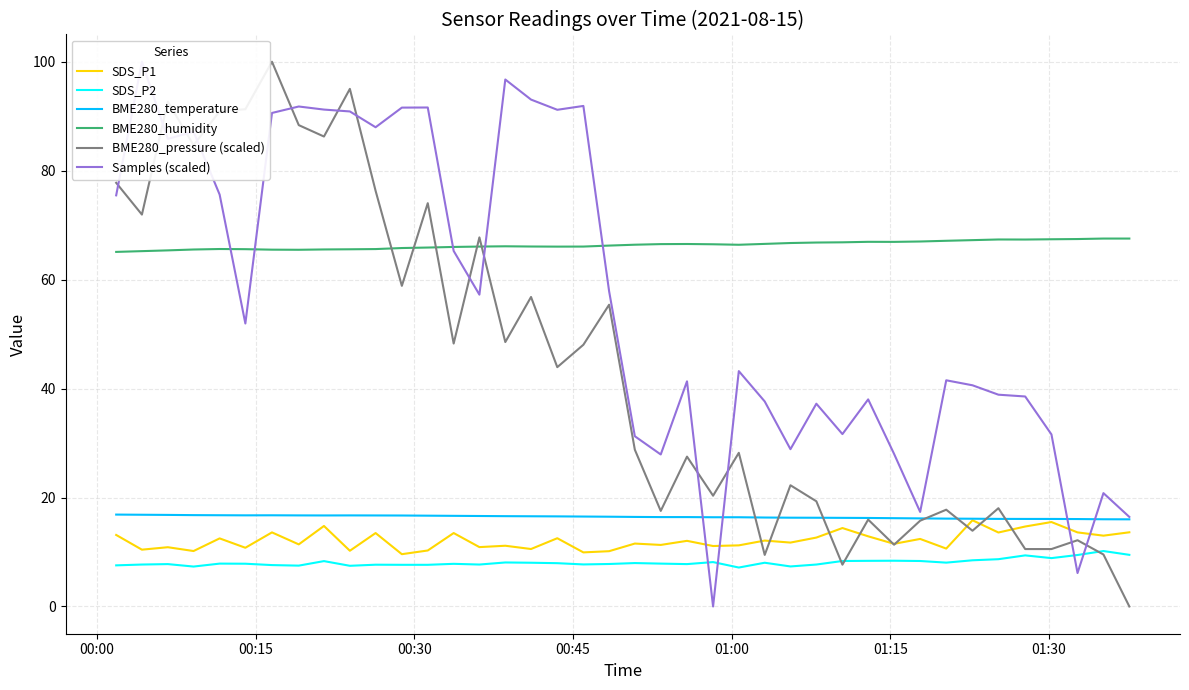

Reading left to right, what are all the values shown in this chart?

SDS_P1: 13.1	10.4	10.9	10.2	12.5	10.8	13.6	11.4	14.8	10.2	13.5	9.6	10.3	13.5	10.9	11.2	10.6	12.5	9.9	10.2	11.6	11.3	12.1	11.1	11.2	12.1	11.7	12.7	14.4	12.9	11.5	12.4	10.6	15.8	13.6	14.7	15.5	13.6	13.0	13.6
SDS_P2: 7.5	7.7	7.8	7.3	7.9	7.8	7.6	7.5	8.3	7.5	7.7	7.7	7.7	7.8	7.7	8.1	8.0	8.0	7.7	7.8	8.0	7.9	7.8	8.2	7.2	8.0	7.3	7.7	8.3	8.4	8.4	8.3	8.1	8.5	8.7	9.4	8.9	9.4	10.2	9.5
BME280_temperature: 16.9	16.8	16.8	16.8	16.8	16.7	16.7	16.7	16.7	16.7	16.7	16.7	16.7	16.6	16.6	16.6	16.6	16.5	16.5	16.5	16.4	16.4	16.4	16.4	16.4	16.3	16.3	16.3	16.3	16.2	16.2	16.2	16.1	16.1	16.1	16.1	16.1	16.1	16.0	16.0
BME280_humidity: 65.1	65.2	65.4	65.5	65.6	65.6	65.5	65.5	65.5	65.6	65.6	65.8	65.9	66.0	66.1	66.1	66.1	66.1	66.1	66.2	66.4	66.5	66.5	66.5	66.4	66.6	66.7	66.8	66.8	66.9	66.9	67.0	67.1	67.2	67.4	67.4	67.4	67.5	67.5	67.5
BME280_pressure (scaled): 77.8	71.9	92.7	84.7	90.9	91.3	100.0	88.4	86.3	95.0	76.3	58.9	74.0	48.3	67.8	48.5	56.8	43.9	48.0	55.4	28.8	17.5	27.5	20.3	28.2	9.5	22.3	19.3	7.7	15.9	11.3	15.7	17.8	13.9	18.0	10.5	10.5	12.2	9.5	0.0
Samples (scaled): 75.5	100.0	85.8	87.2	75.6	51.9	90.6	91.8	91.2	90.9	88.0	91.6	91.6	65.3	57.2	96.7	93.1	91.2	91.9	57.9	31.3	27.9	41.3	0.0	43.2	37.6	28.9	37.2	31.6	38.0	28.0	17.4	41.5	40.6	38.9	38.6	31.6	6.1	20.8	16.4